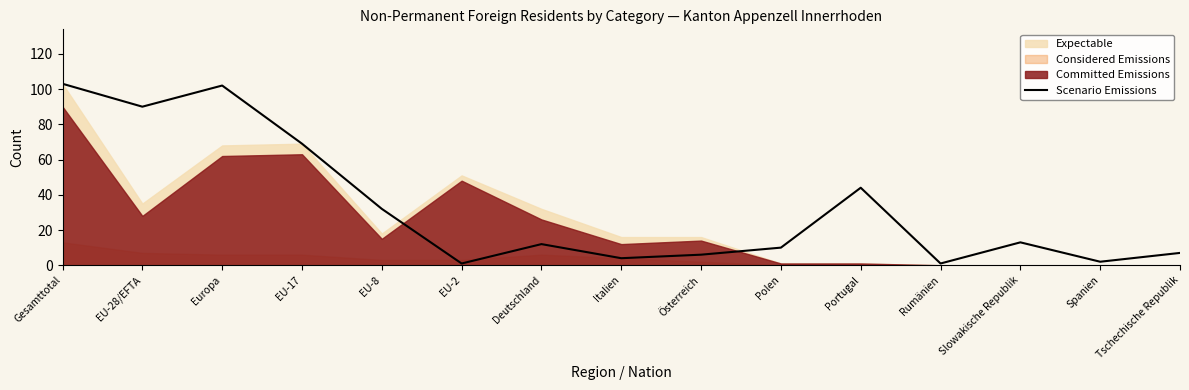

Reading right to left, transcribe all the data shown in this chart.

Tschechische Republik=7	Spanien=2	Slowakische Republik=13	Rumänien=1	Portugal=44	Polen=10	Österreich=6	Italien=4	Deutschland=12	EU-2=1	EU-8=32	EU-17=69	Europa=102	EU-28/EFTA=90	Gesamttotal=103